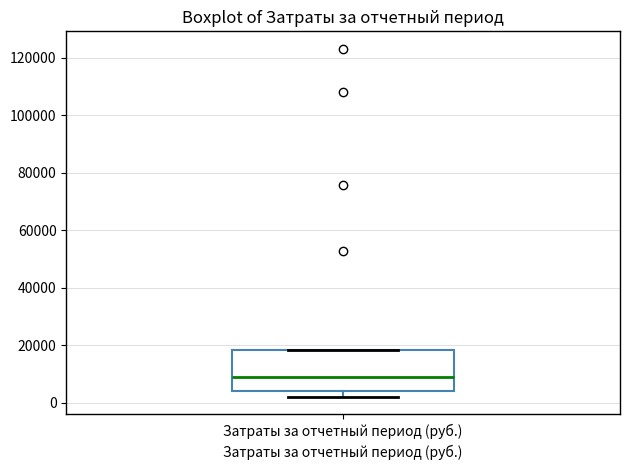

Read this box plot against the y-axis: the position of the median line, the range covered by the box, and the ends of both whiskers. The values are not printed on the chart, so give them approximately, as read against the axis.

median 8000, box 4000 to 18000, whiskers 2000 to 18000